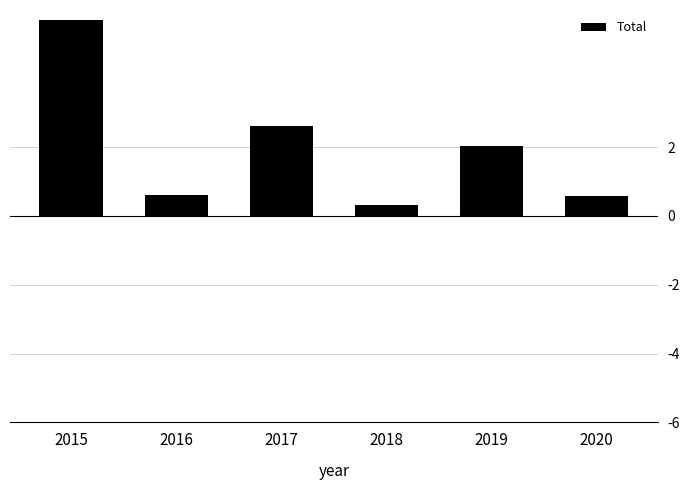

What is the value of the 5th bar from the left?

2.0